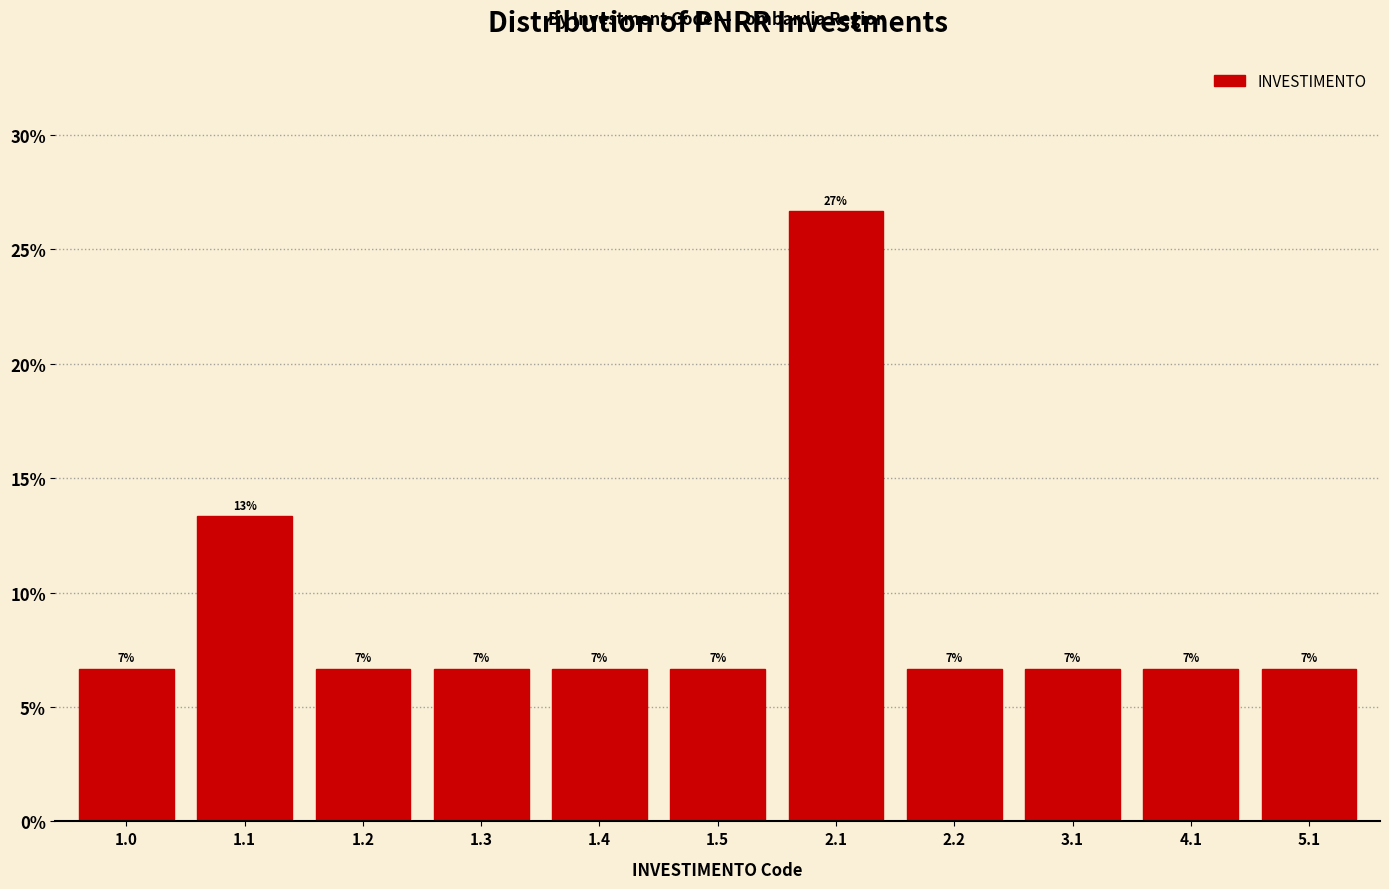

Does the chart contain any negative values?

No